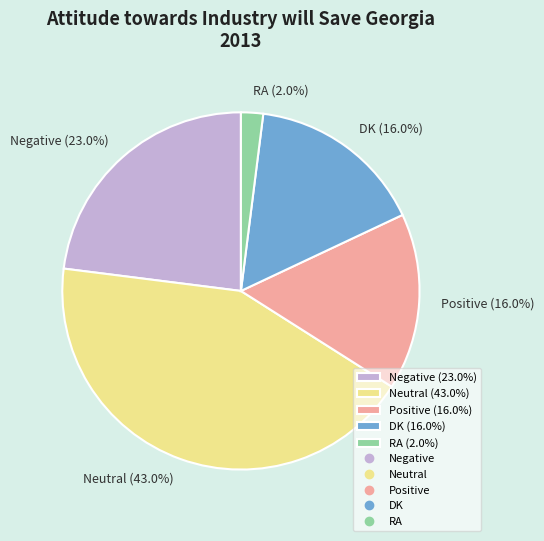

What is the smallest slice in the pie chart?

RA